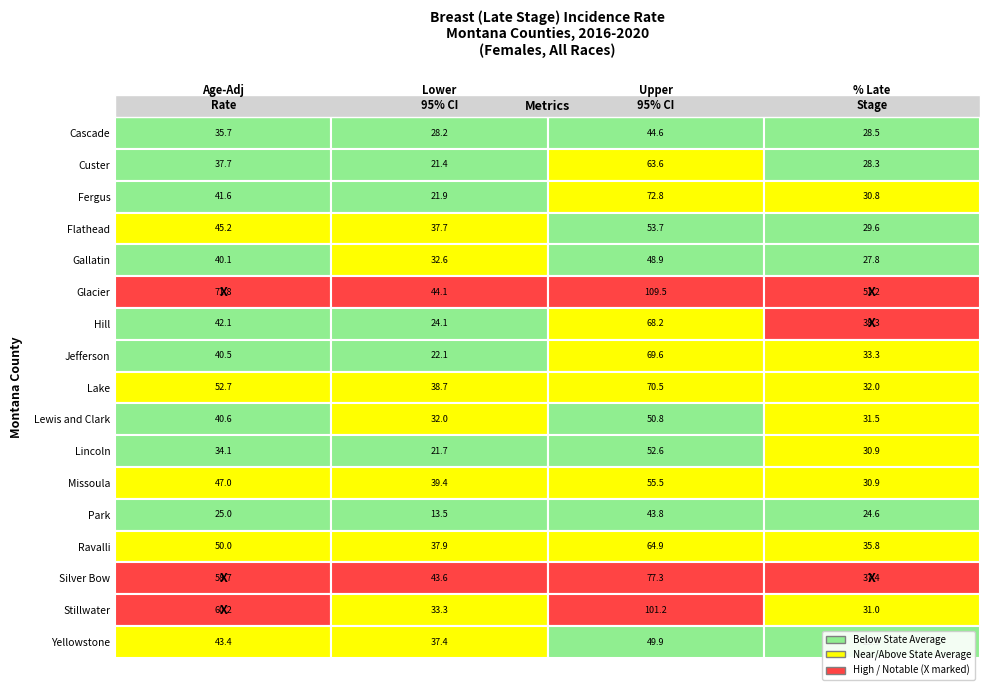

What is the approximate value of Upper 95% CI at 14?

77.3